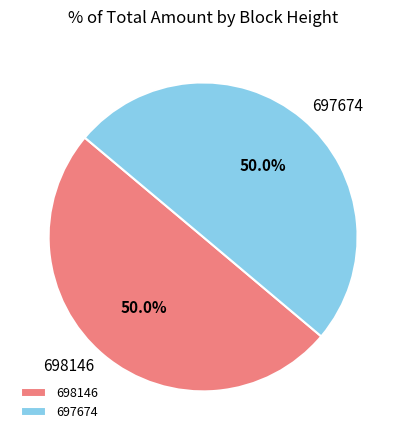

Is it true that 698146 is 50% of the pie?

True